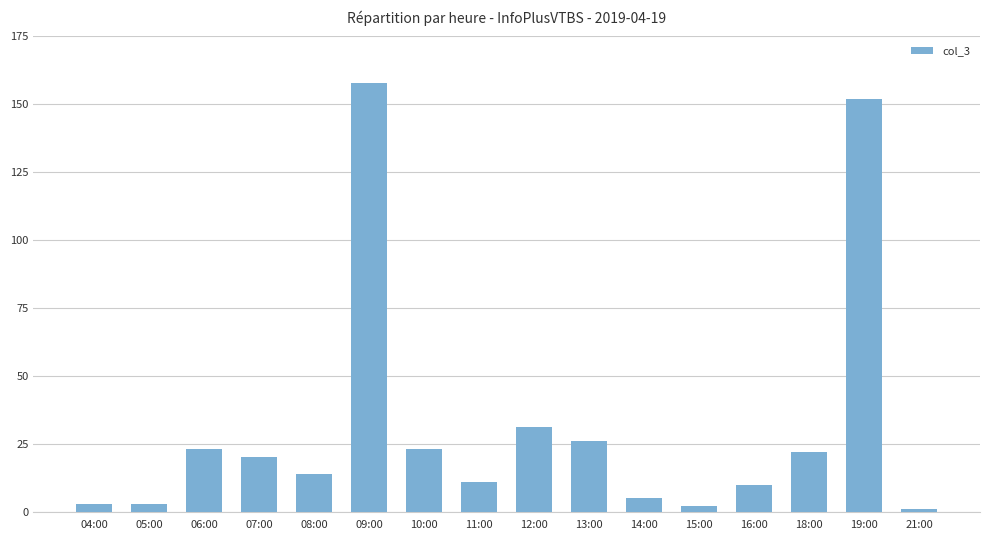

How many distinct data groups are displayed?

1